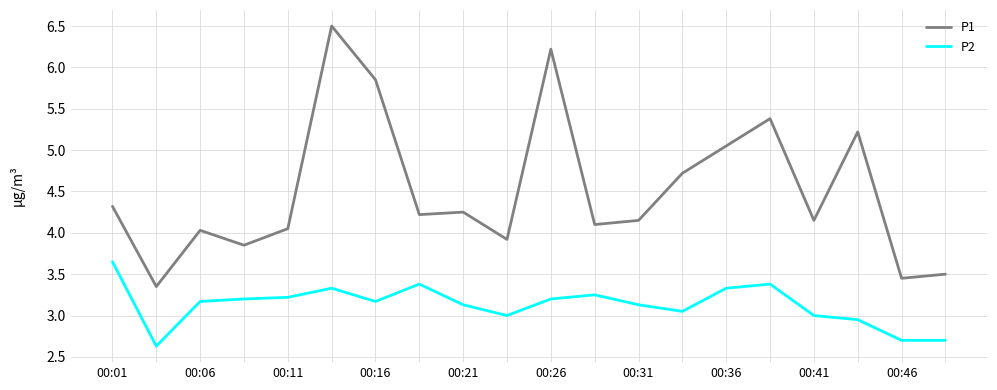

Rank the series by their average value, from highest to lowest.

P1, P2